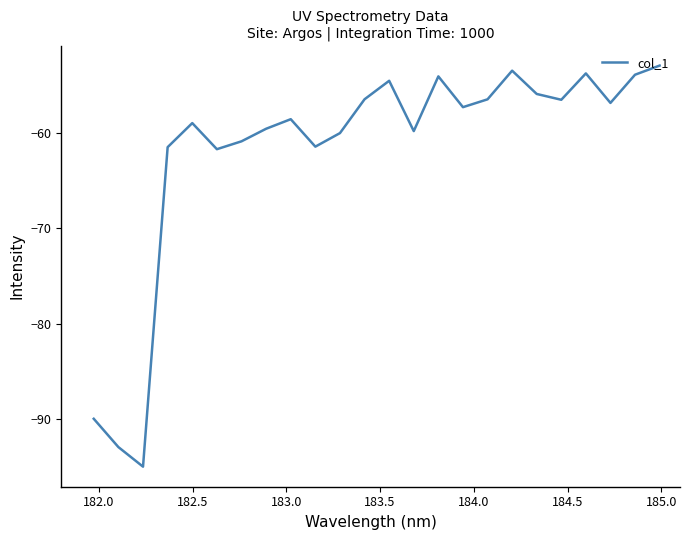

What is the greatest value displayed?

-52.9